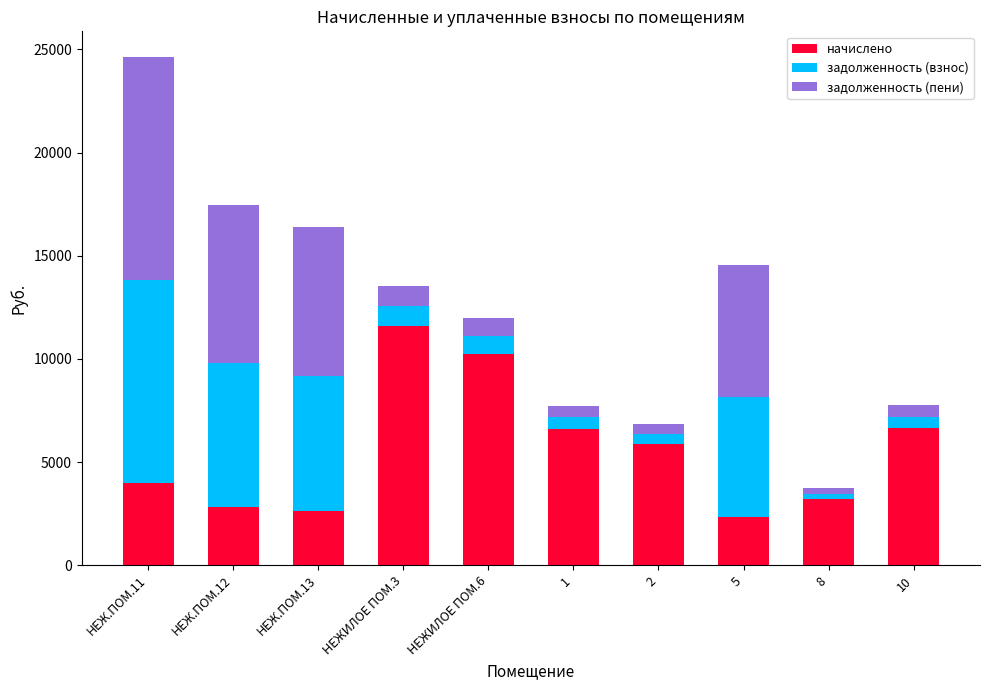

What is the difference between the maximum and minimum values in the начислено series?

9258.6